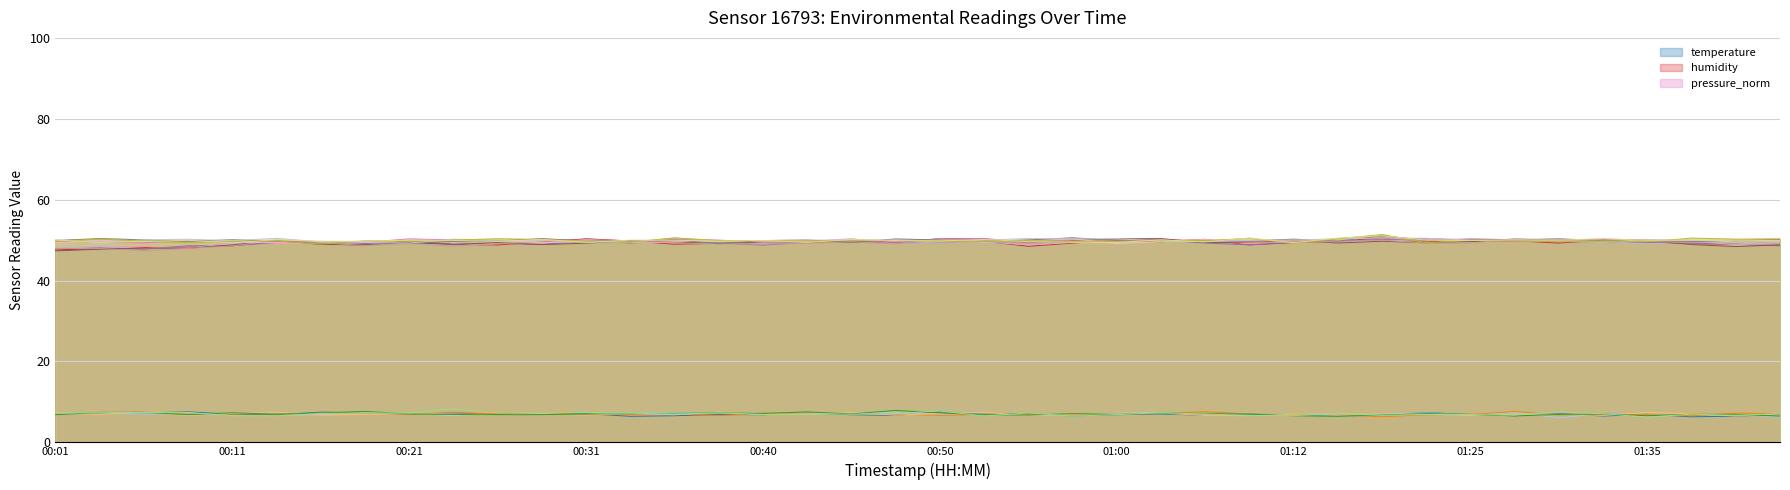

Is it true that temperature equals 7.1 at 00:26?

True